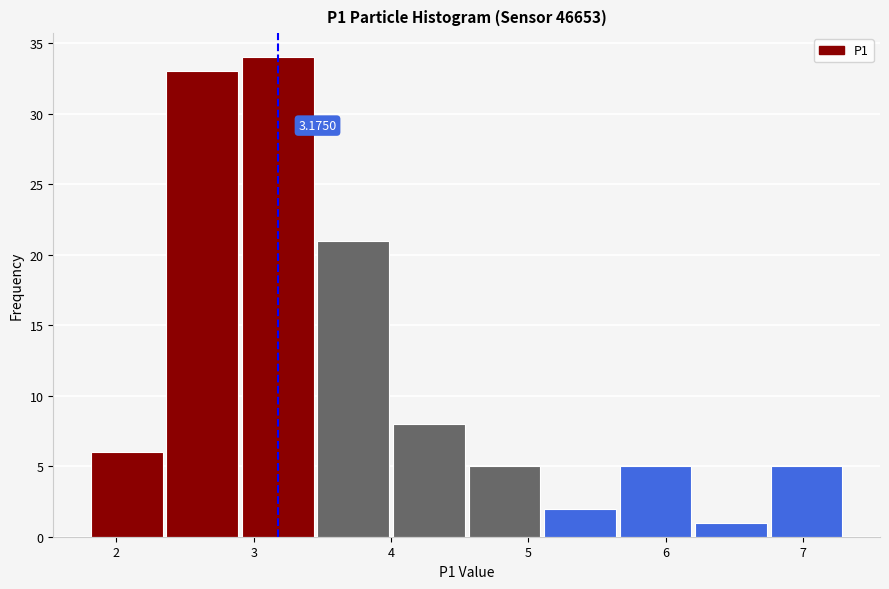

Over which range of the x-axis is the bar tallest?

2.90 to 3.45